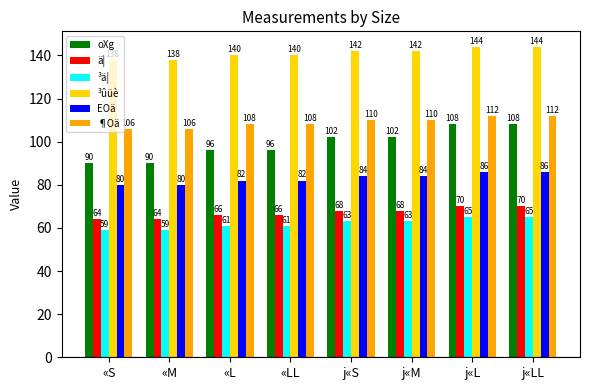

Count the number of categories in the chart.

8